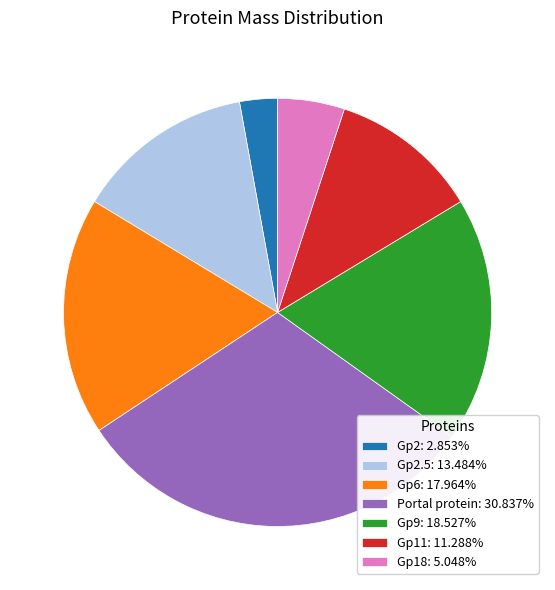

Combined, do Portal protein: 30.837% and Gp2: 2.853% account for over 50%?

No